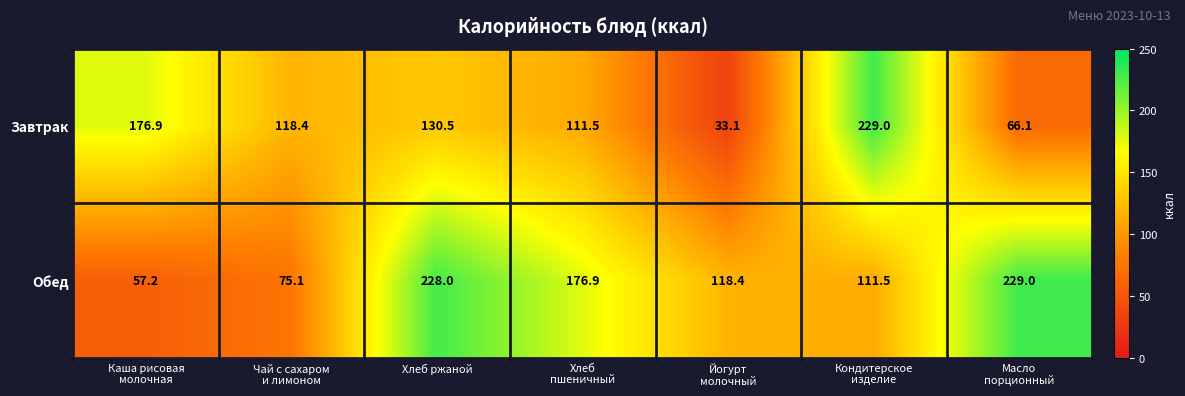

At how many categories does at least one series exceed 83?

7